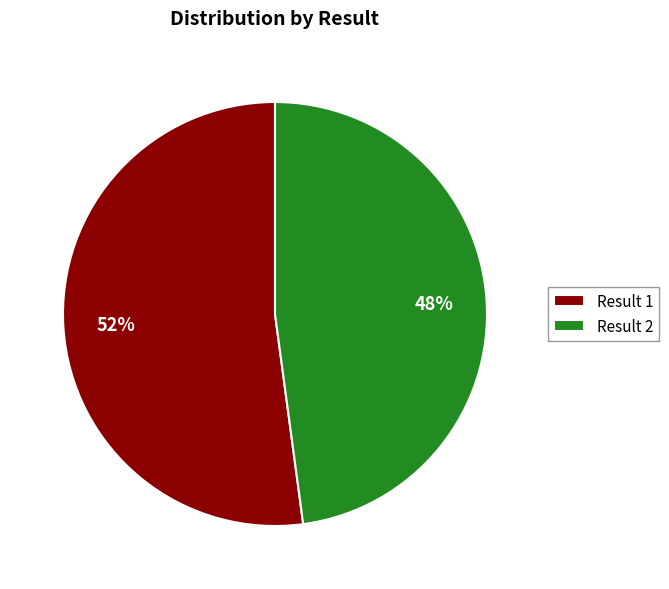

Which slice is the smallest?

Result 2